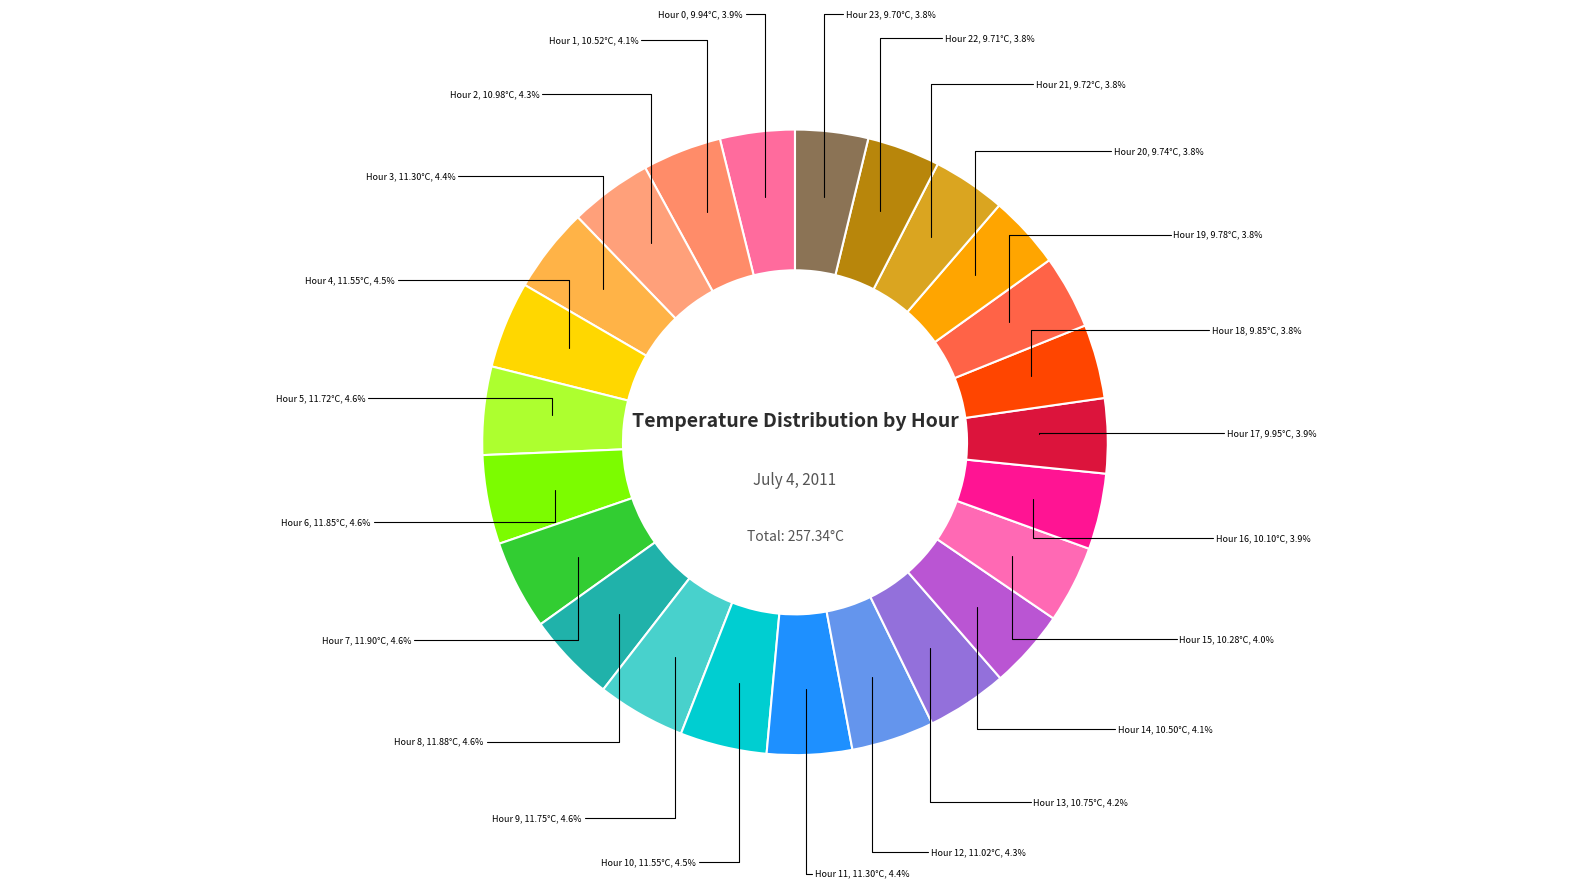

How many slices are in this pie chart?

24